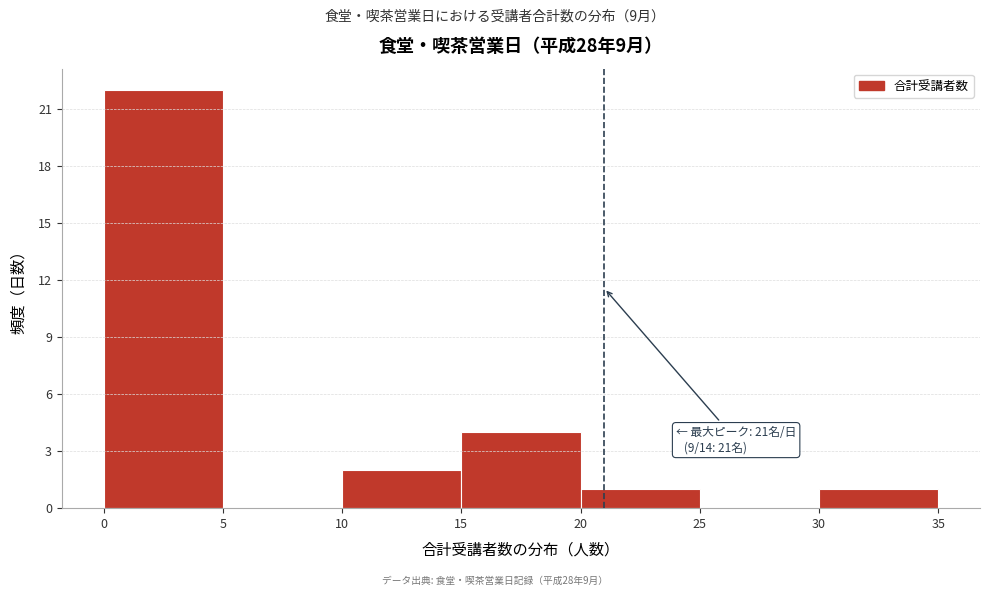

Over which range of the x-axis is the bar tallest?

0 to 5